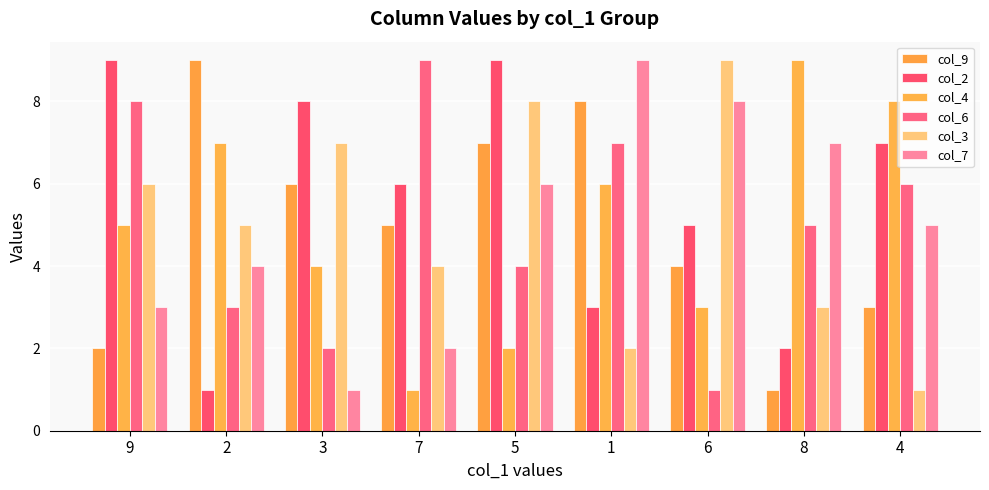

The value of col_4 at 5 is 2. True or false?

True